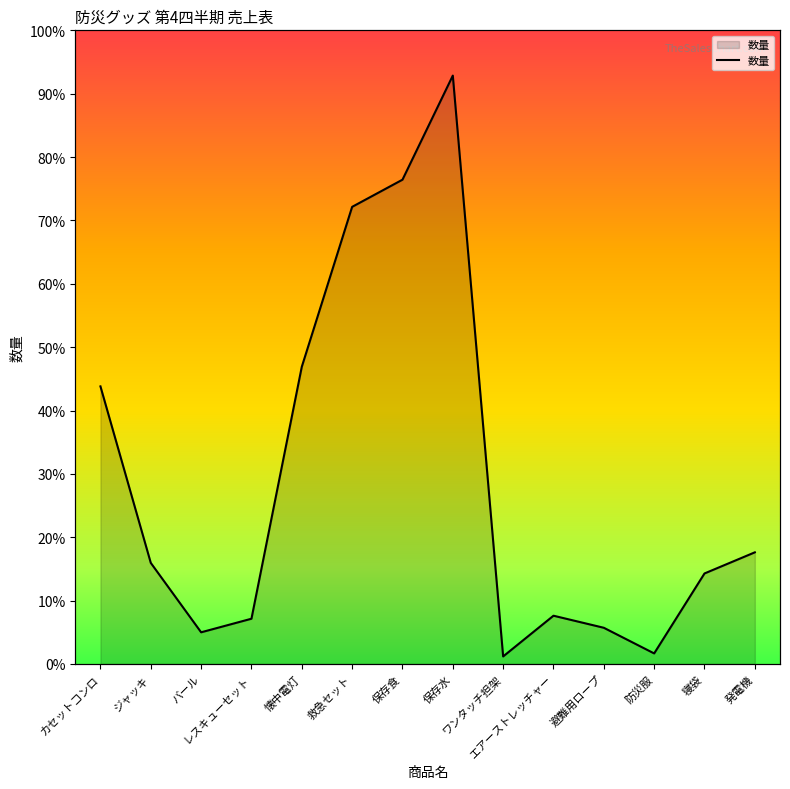

Does the chart display data point markers on the line(s)?

No